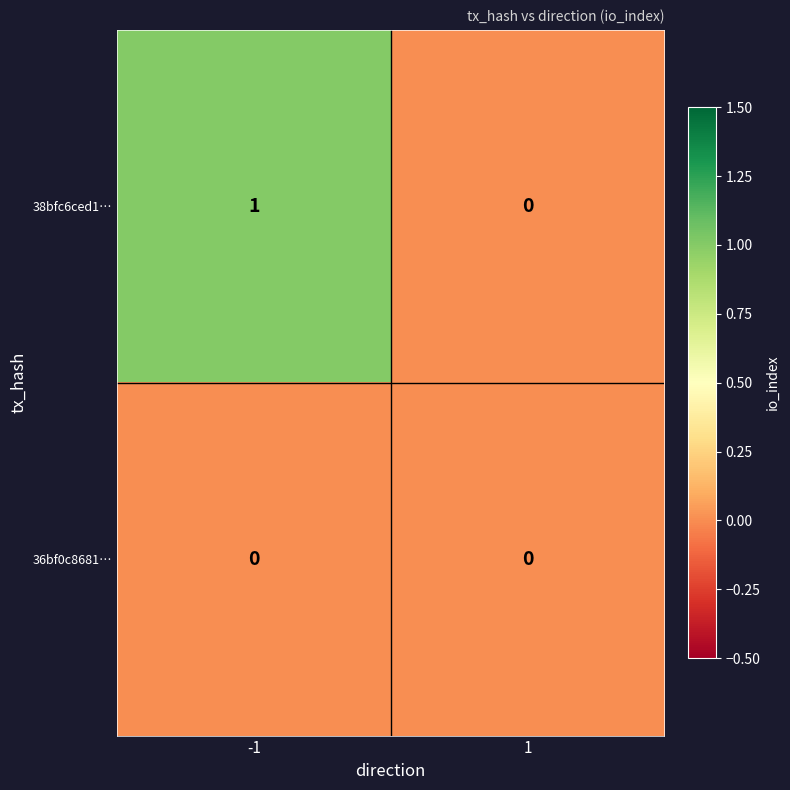

The value of 38bfc6ced1… at -1 is 0. True or false?

False